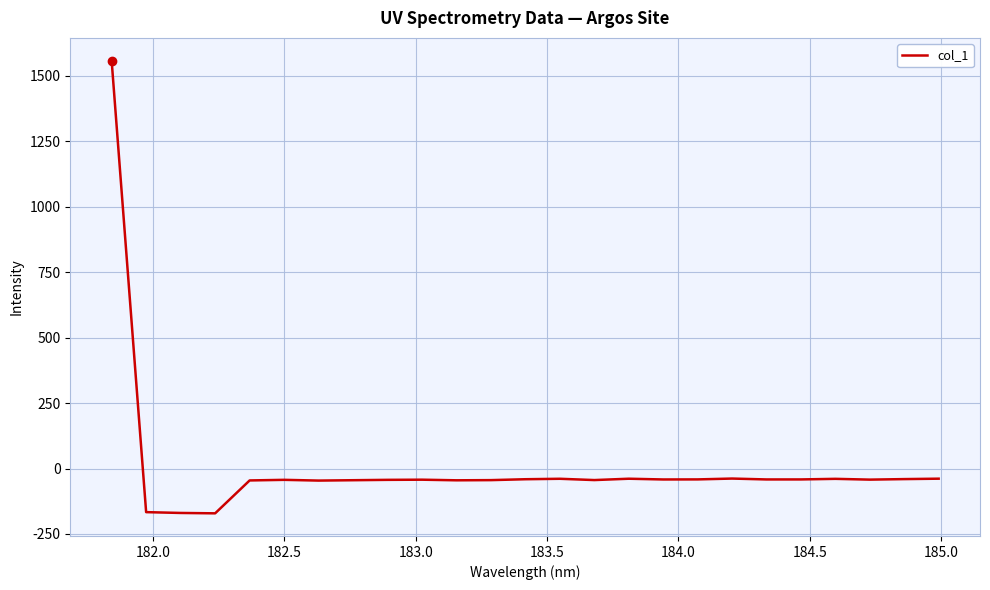

What is the maximum value shown in the chart?

1558.7